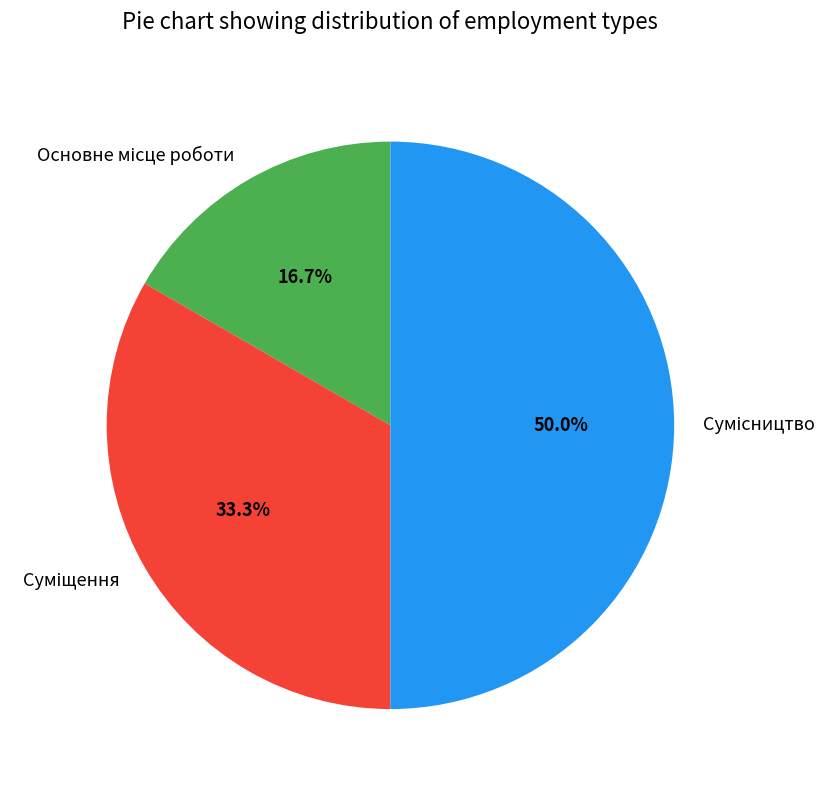

Is it true that Основне місце роботи is 25% of the pie?

False